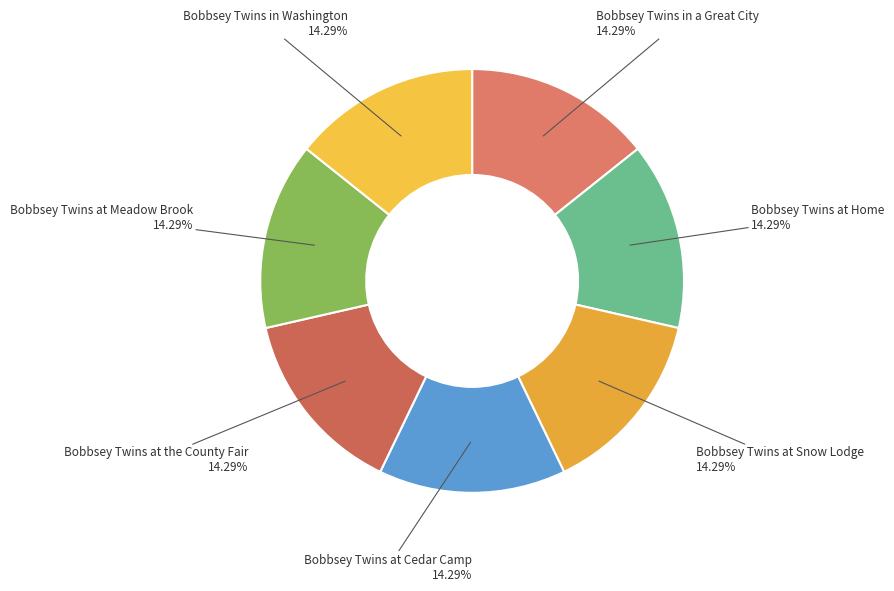

Count the number of slices in the pie.

7